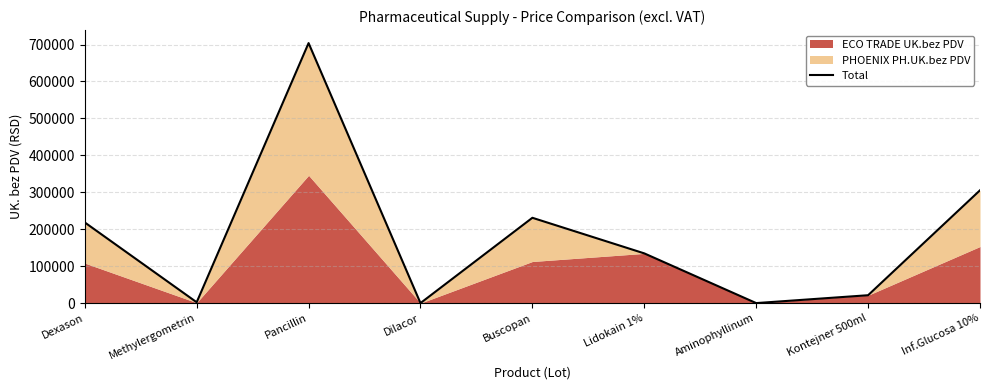

True or false: the data shows 5413.9 at Kontejner 500ml.

False